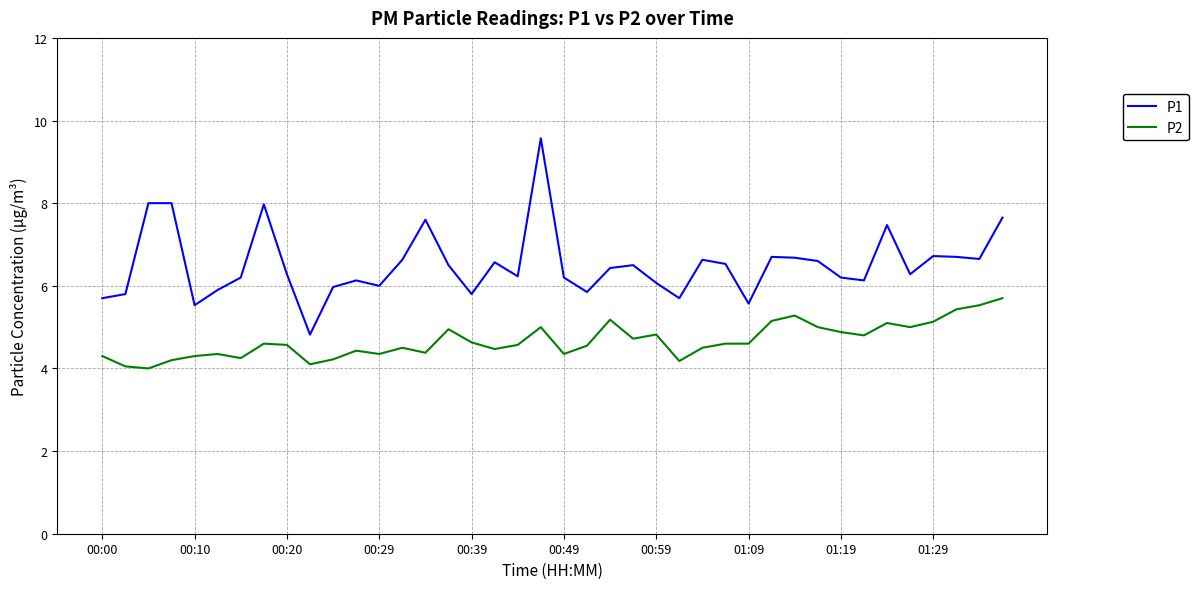

Which series has the largest total across all categories?

P1